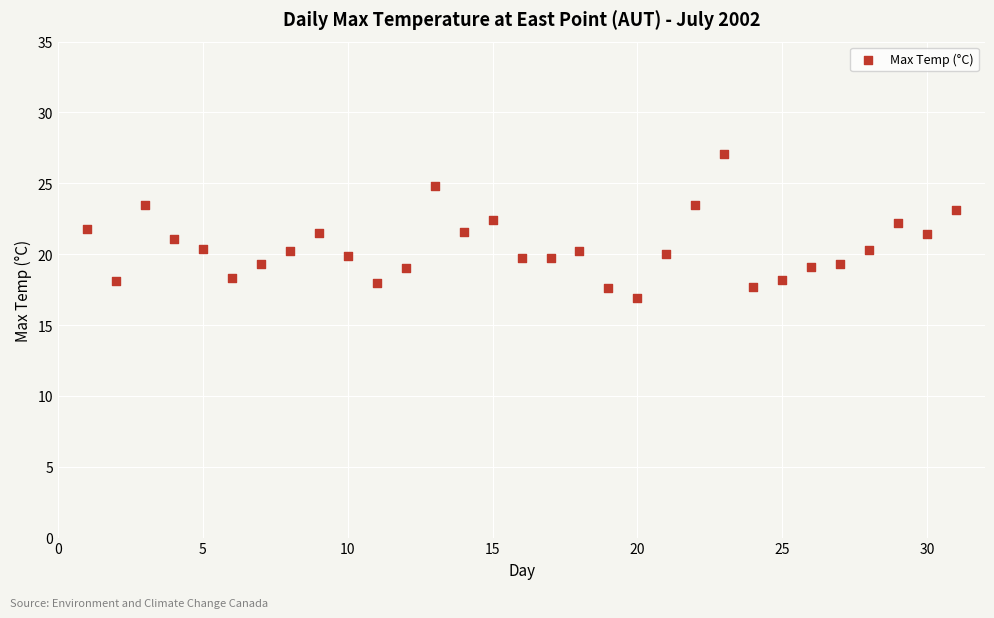

What is the range of Y values (max minus min)?

10.2